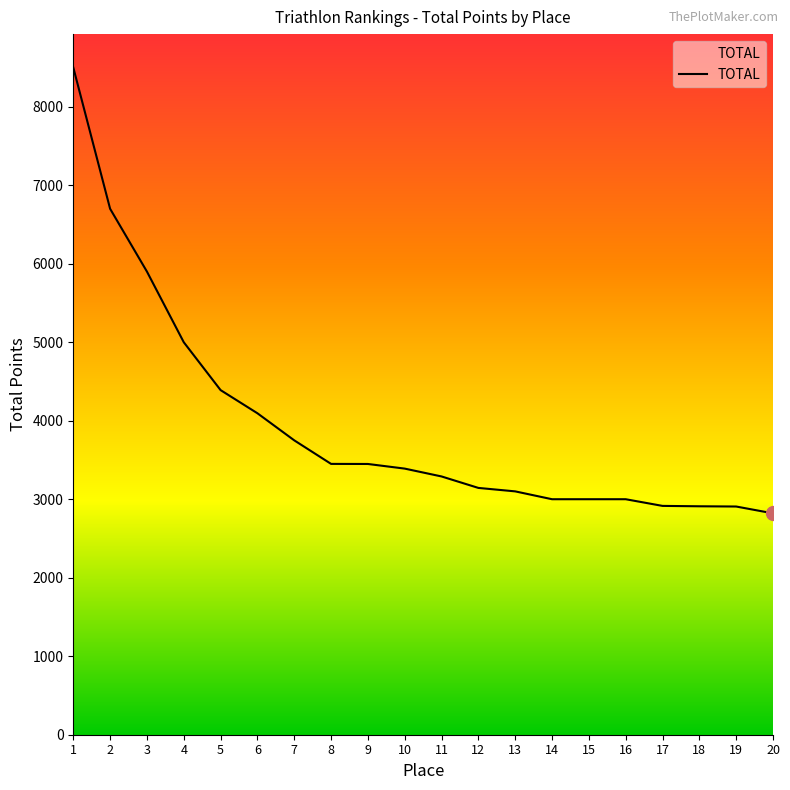

True or false: the data shows 941 at 10.

False